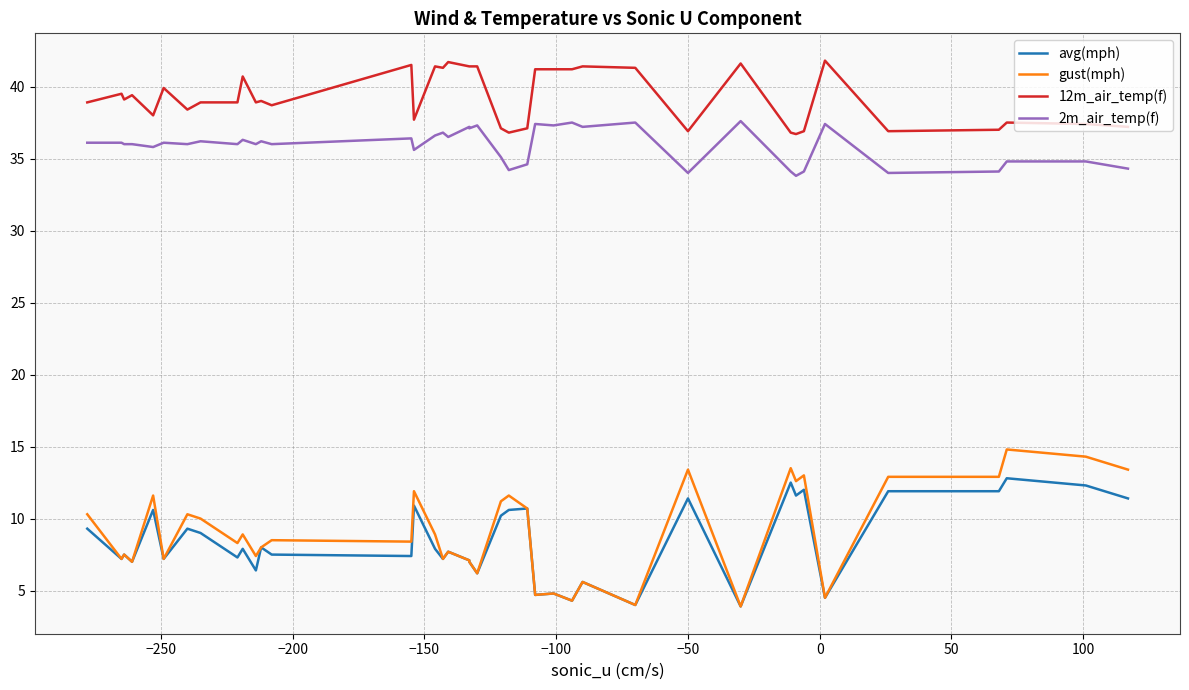

List the series in order of their peak value, lowest first.

avg(mph), gust(mph), 2m_air_temp(f), 12m_air_temp(f)